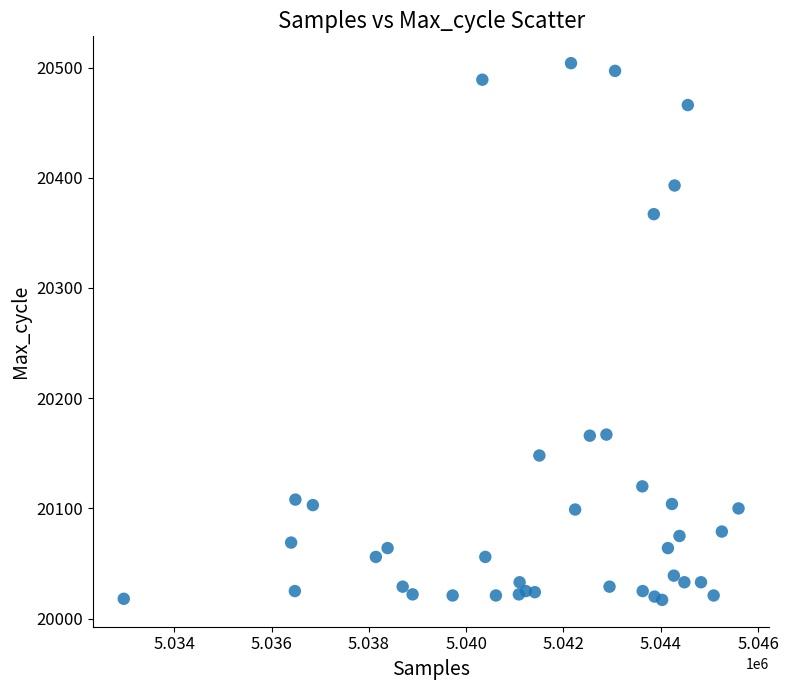

What is the range of Y values (max minus min)?

487